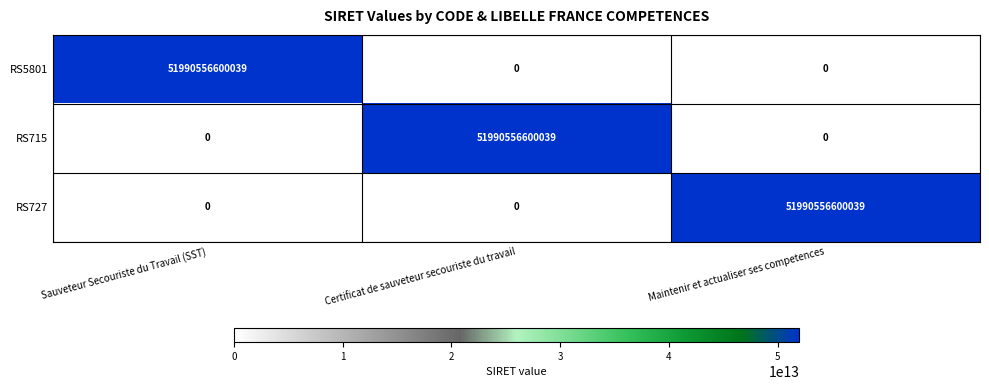

Is the value of RS715 at Certificat de sauveteur secouriste du travail greater than the value of RS727 at Sauveteur Secouriste du Travail (SST)?

Yes